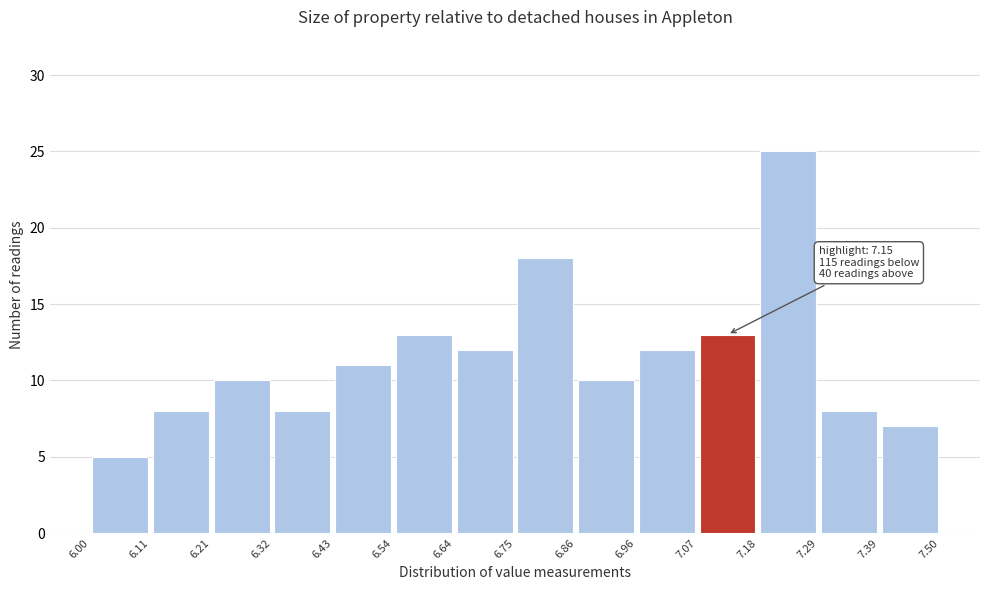

Which range on the x-axis has the tallest bar?

7.18 to 7.29